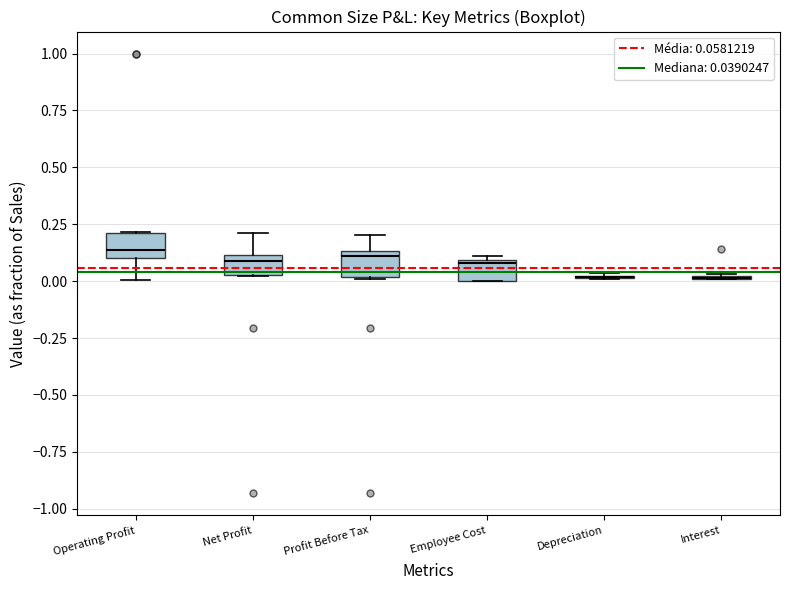

Reading left to right, transcribe this box plot: for each box, give where its median line is, the range the box spans, and where its two whiskers end, as read against the y-axis. The values are not printed on the chart, so give them approximately, as read against the axis.

Operating Profit: median 0.15, box 0.10 to 0.20, whiskers 0.00 to 0.20
Net Profit: median 0.10 (just below the box's upper edge), box 0.05 to 0.10, whiskers 0.00 to 0.20
Profit Before Tax: median 0.10, box 0.00 to 0.15, whiskers 0.00 to 0.20
Employee Cost: median 0.10, box 0.00 to 0.10, whiskers 0.00 to 0.10 (just above the box's upper edge)
Depreciation: box collapsed to a line at 0.00, whiskers 0.00 to 0.05
Interest: box collapsed to a line at 0.00, whiskers 0.00 to 0.05